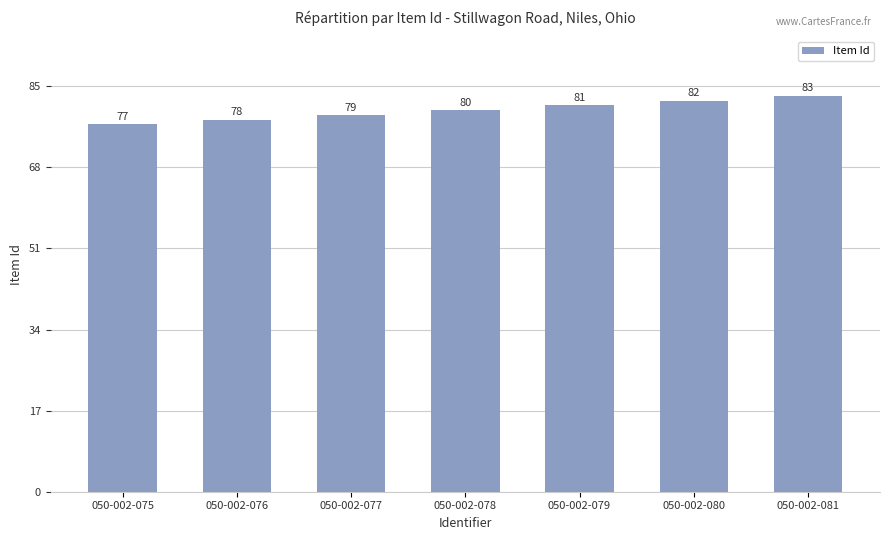

Does the chart contain any negative values?

No